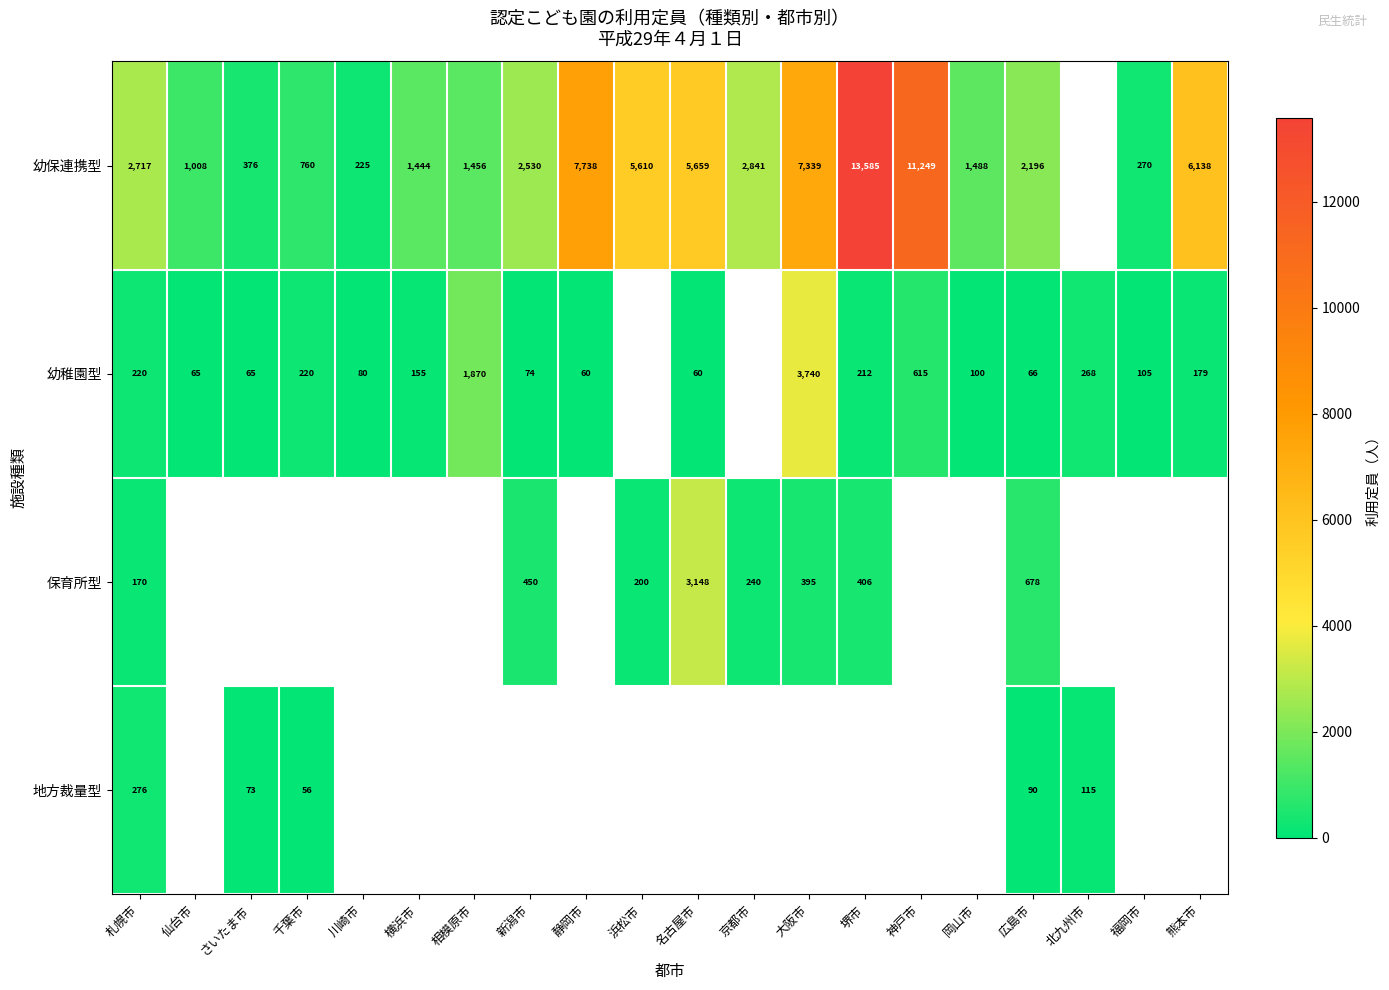

What is the spread (max minus min) of values at 札幌市?

2547